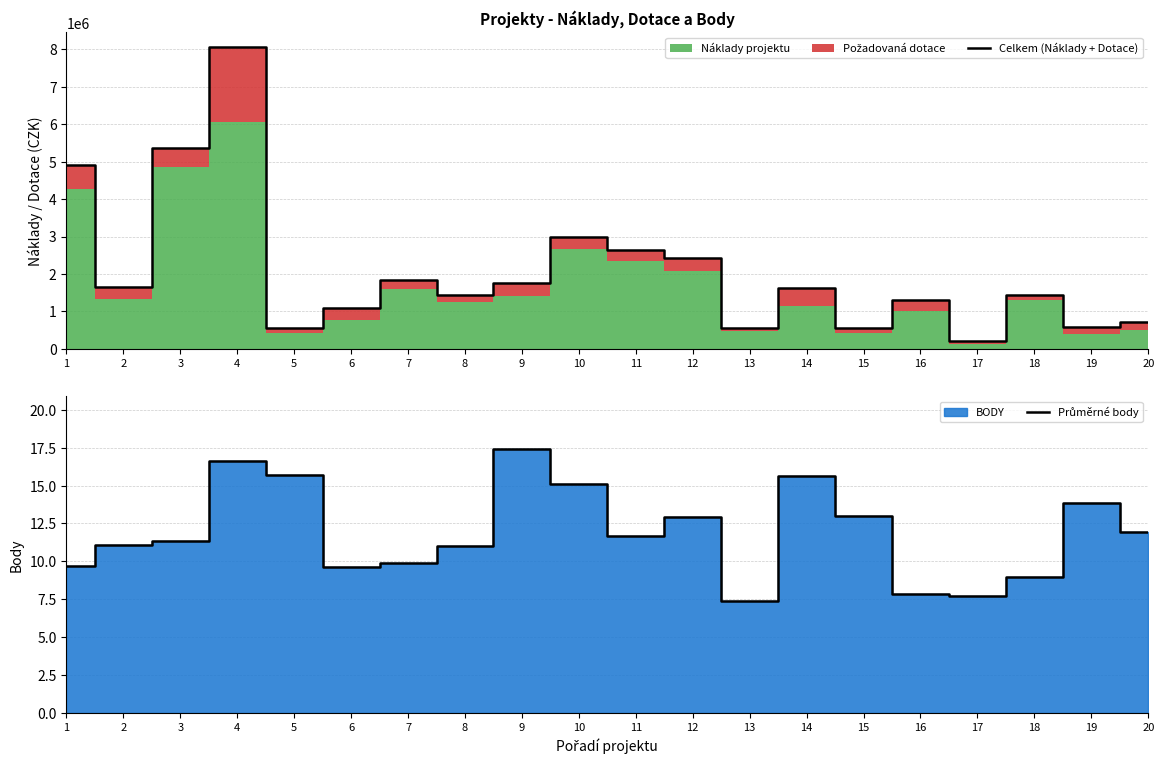

How many lines are shown in the chart?

2